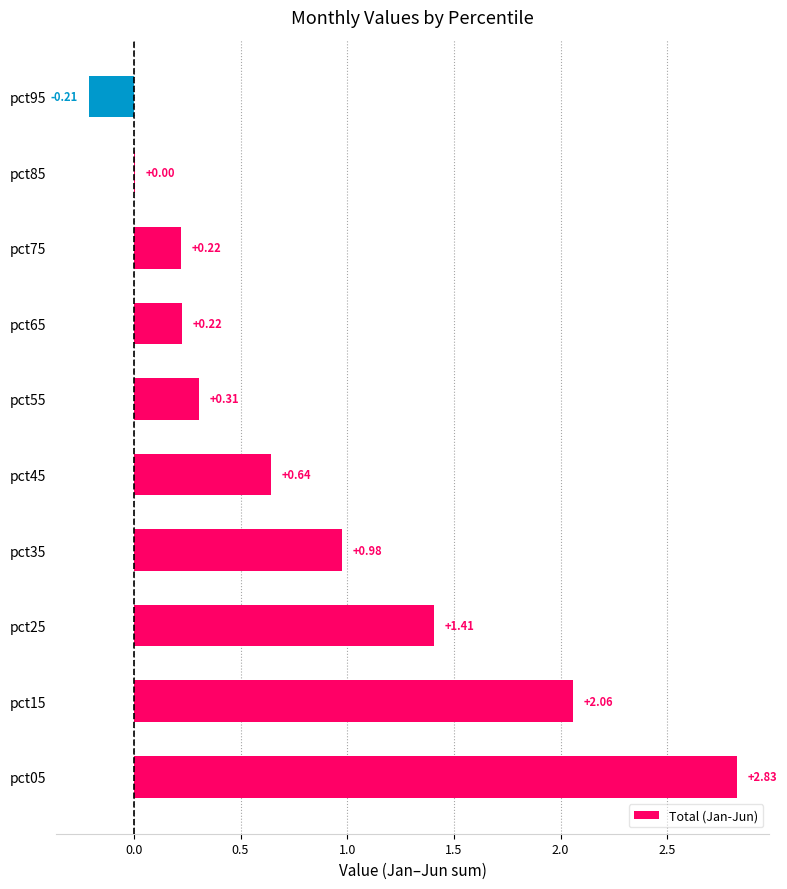

What is the sum of the values at pct05 and pct25?

4.2